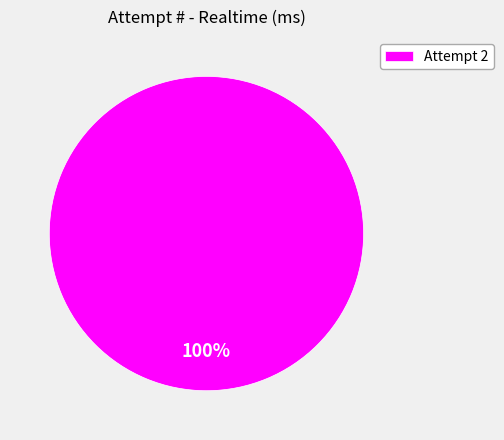

The Attempt 2 slice represents 100% of the pie. True or false?

True